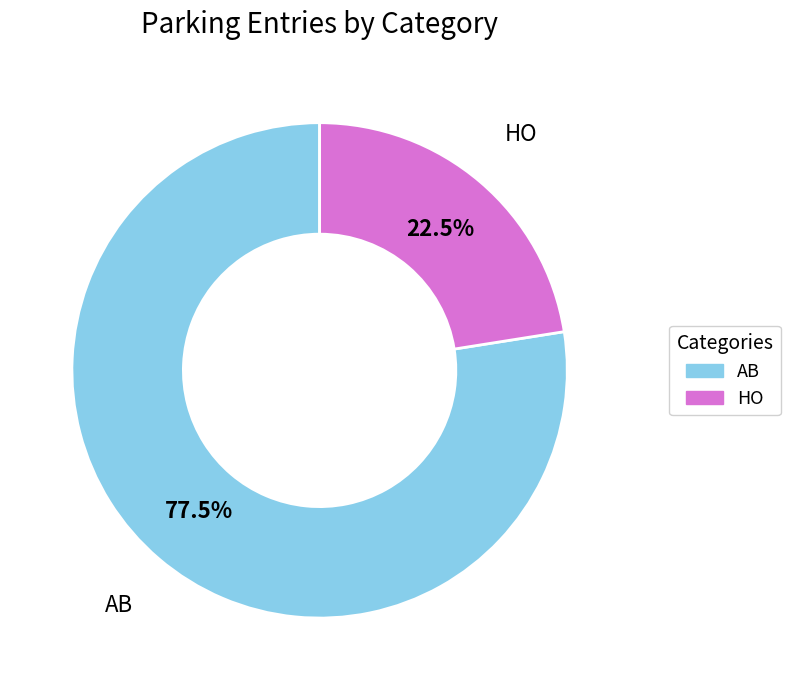

Rank the categories by value from highest to lowest.

AB, HO